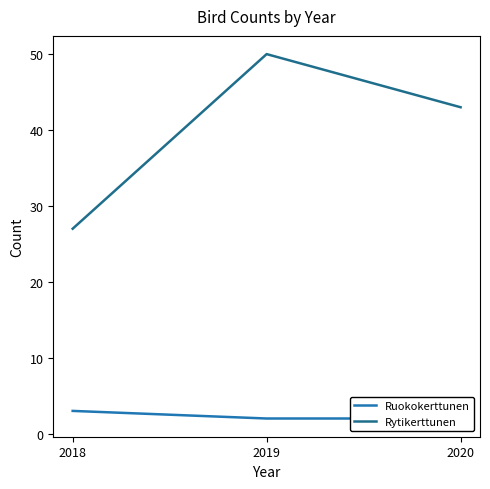

What value does the Rytikerttunen series have at 2019, to the nearest 10?

50